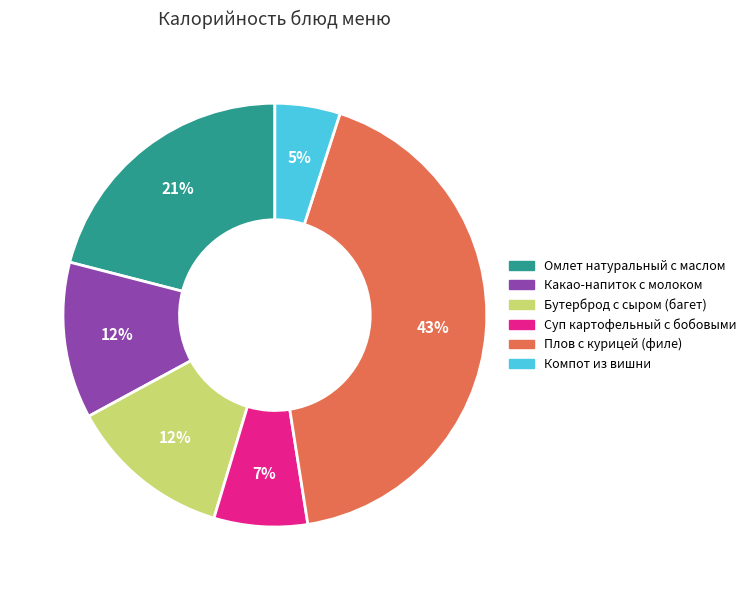

Is there a majority slice in this chart?

No